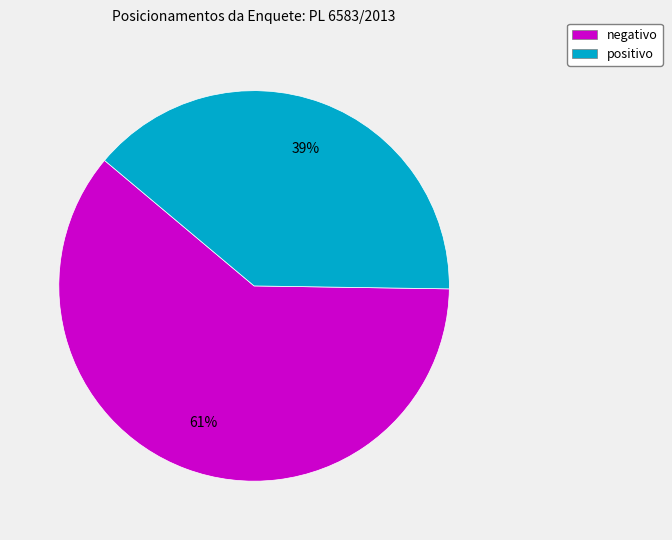

To the nearest percent, what is the combined percentage of positivo and negativo?

100%